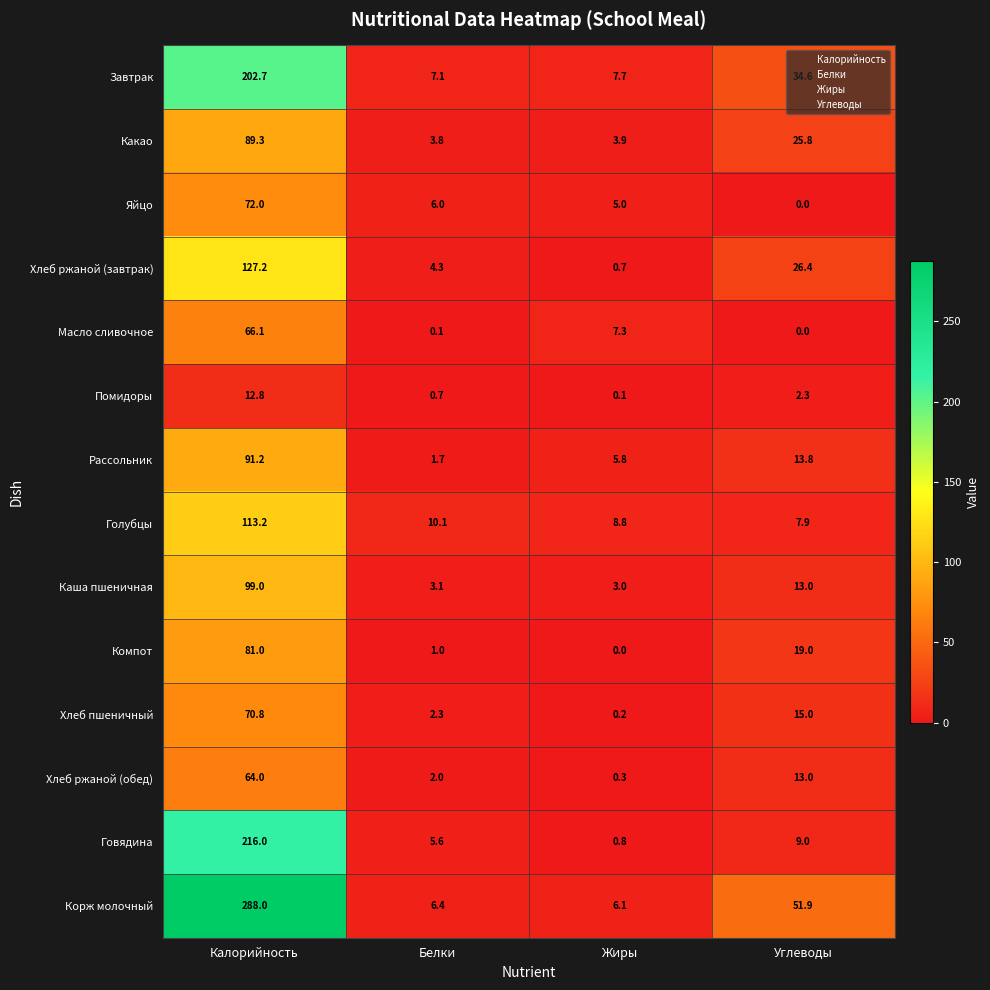

What is the total value across all series at Белки?

54.2